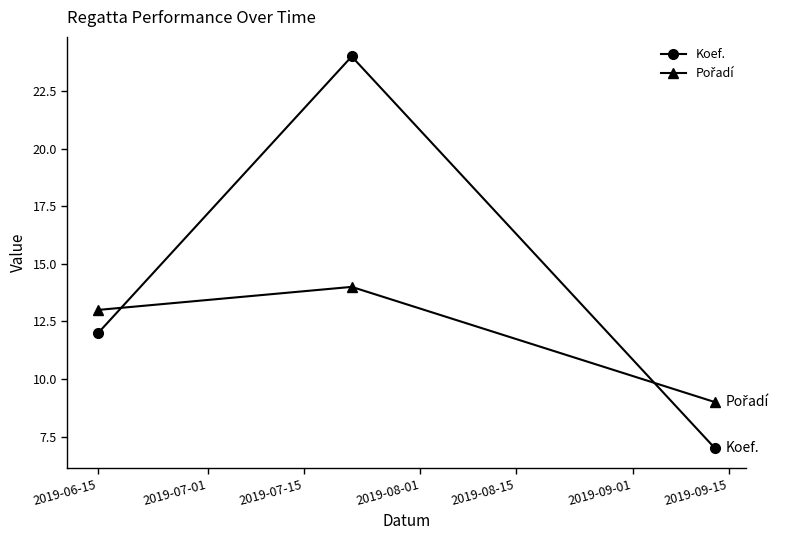

Which series has the widest spread of values?

Koef.